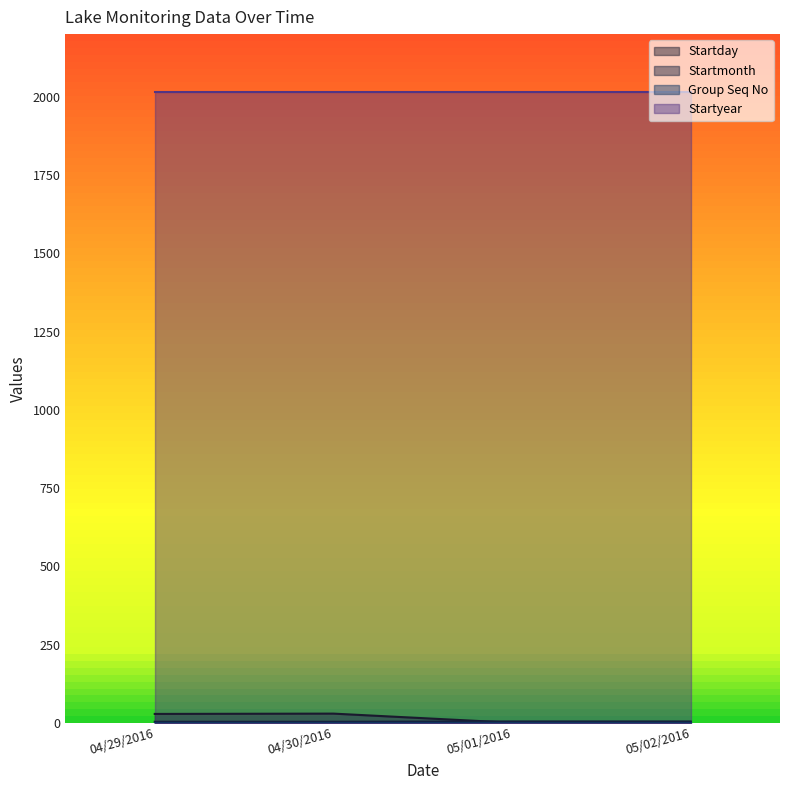

List the labels in order of Startday value, smallest first.

05/01/2016, 05/02/2016, 04/29/2016, 04/30/2016